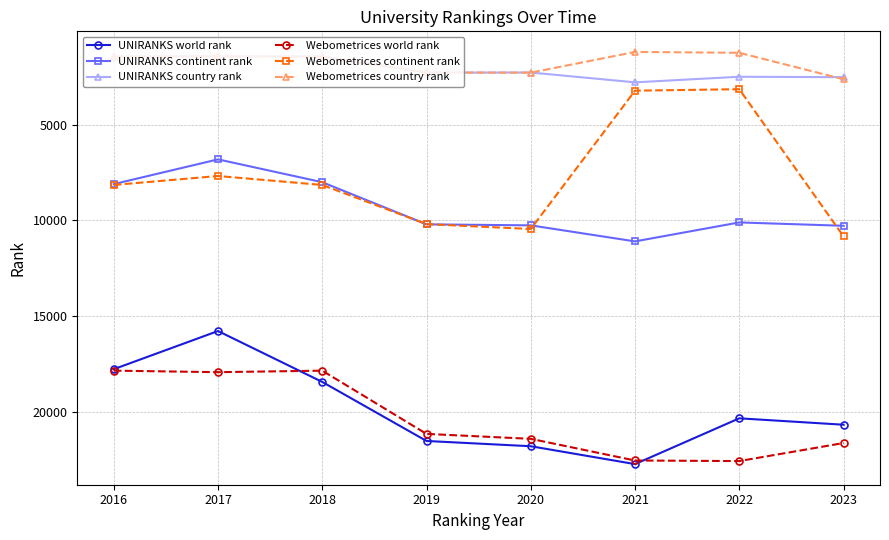

Between 2018 and 2019, which series saw the biggest shift?

Webometrices world rank